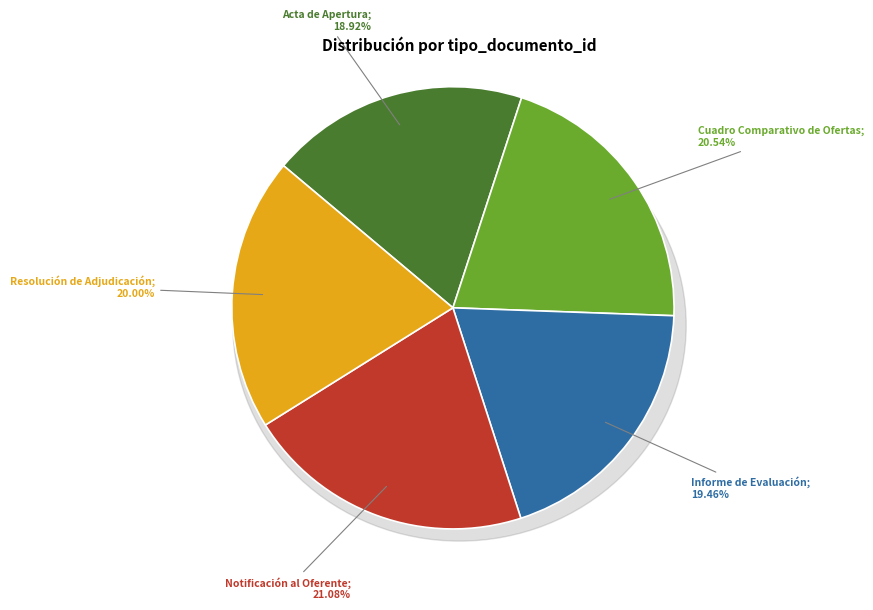

How many slices are in this pie chart?

5